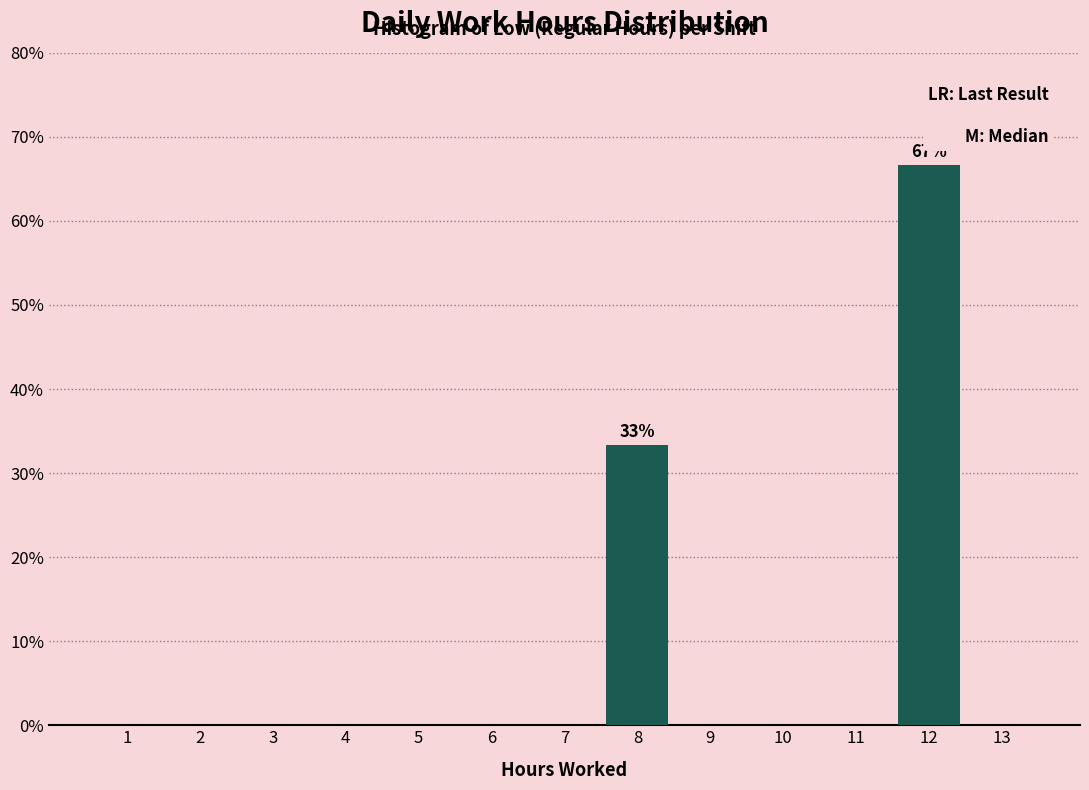

Which range on the x-axis has the tallest bar?

11.5 to 12.5